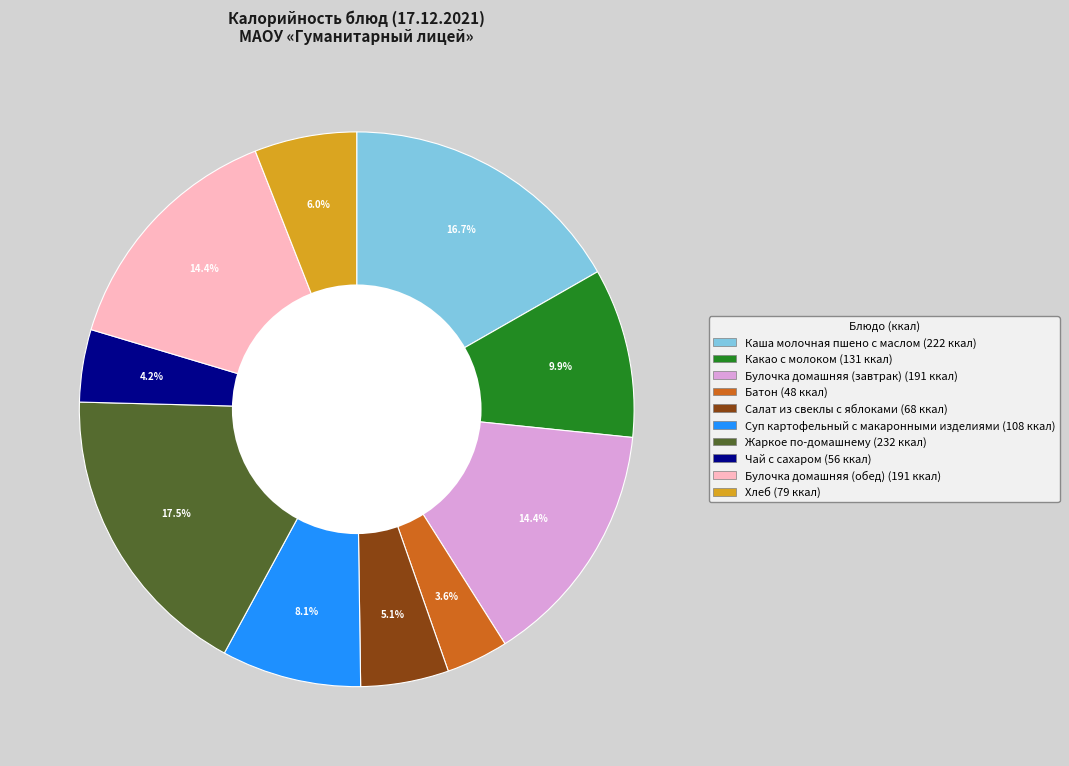

True or false: Суп картофельный с макаронными изделиями accounts for 1% of the total.

False